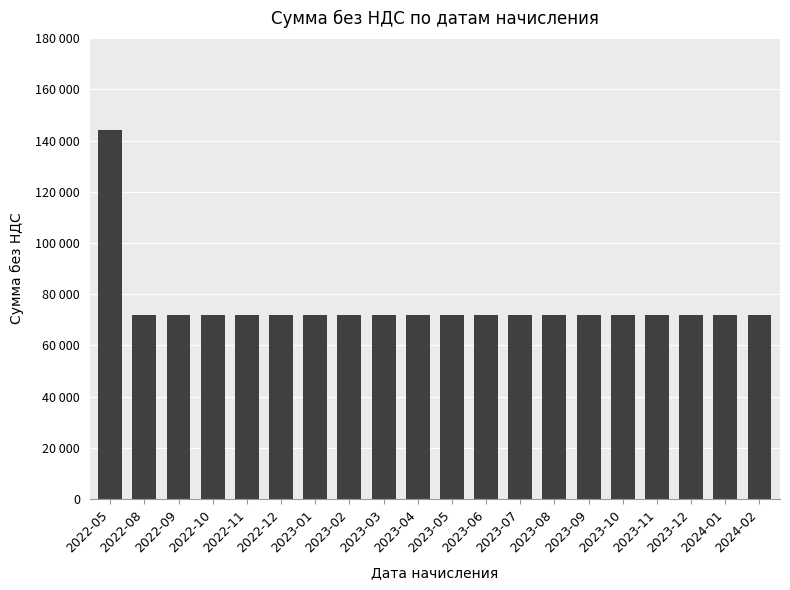

Reading left to right, extract all data points from this chart.

2022-05=144000	2022-08=72000	2022-09=72000	2022-10=72000	2022-11=72000	2022-12=72000	2023-01=72000	2023-02=72000	2023-03=72000	2023-04=72000	2023-05=72000	2023-06=72000	2023-07=72000	2023-08=72000	2023-09=72000	2023-10=72000	2023-11=72000	2023-12=72000	2024-01=72000	2024-02=72000